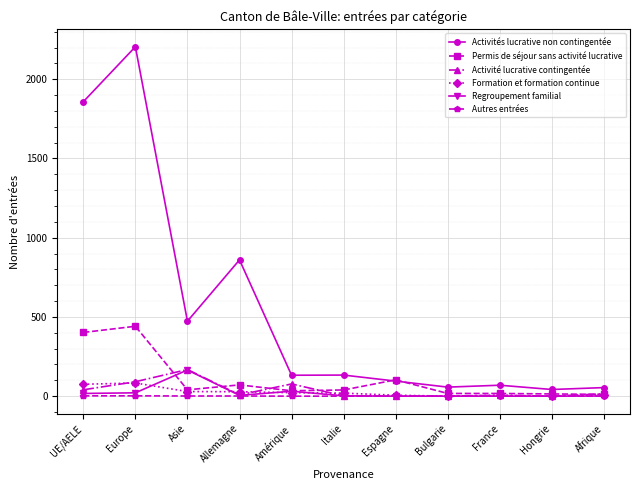

What is the label of the 10th point from the left?

Hongrie